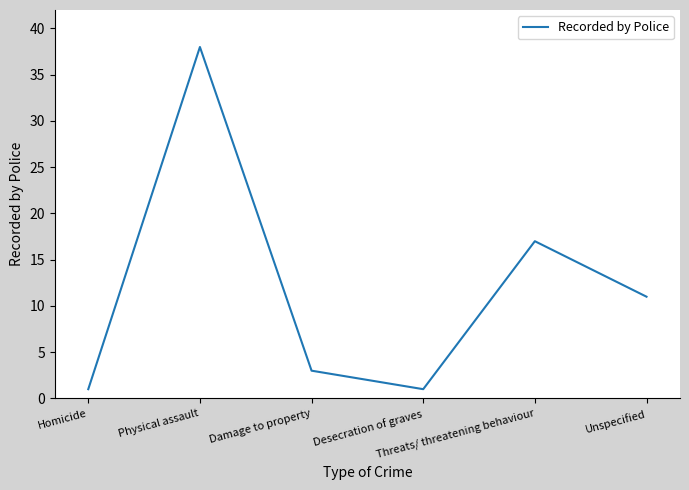

Is this an area chart (filled region under the line)?

No